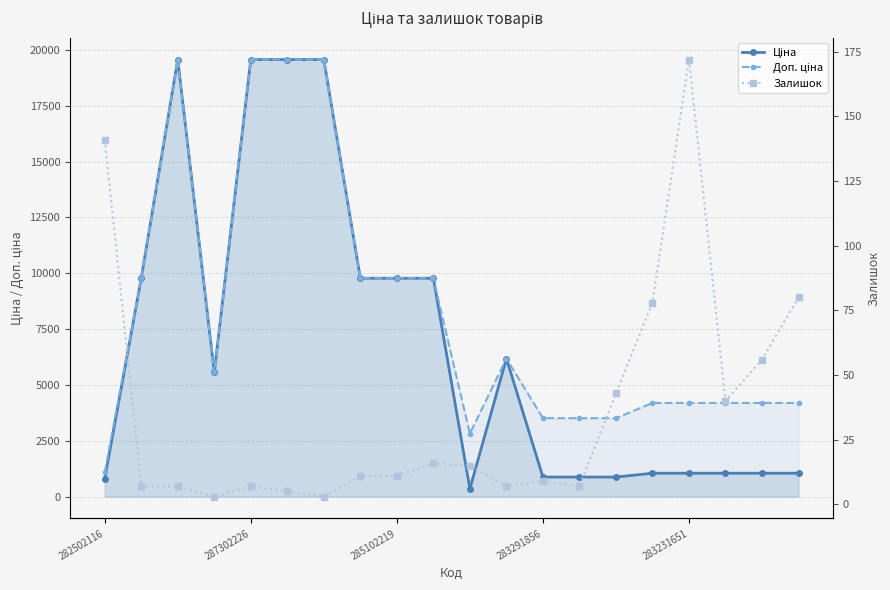

At how many categories does at least one series exceed 1675?

19